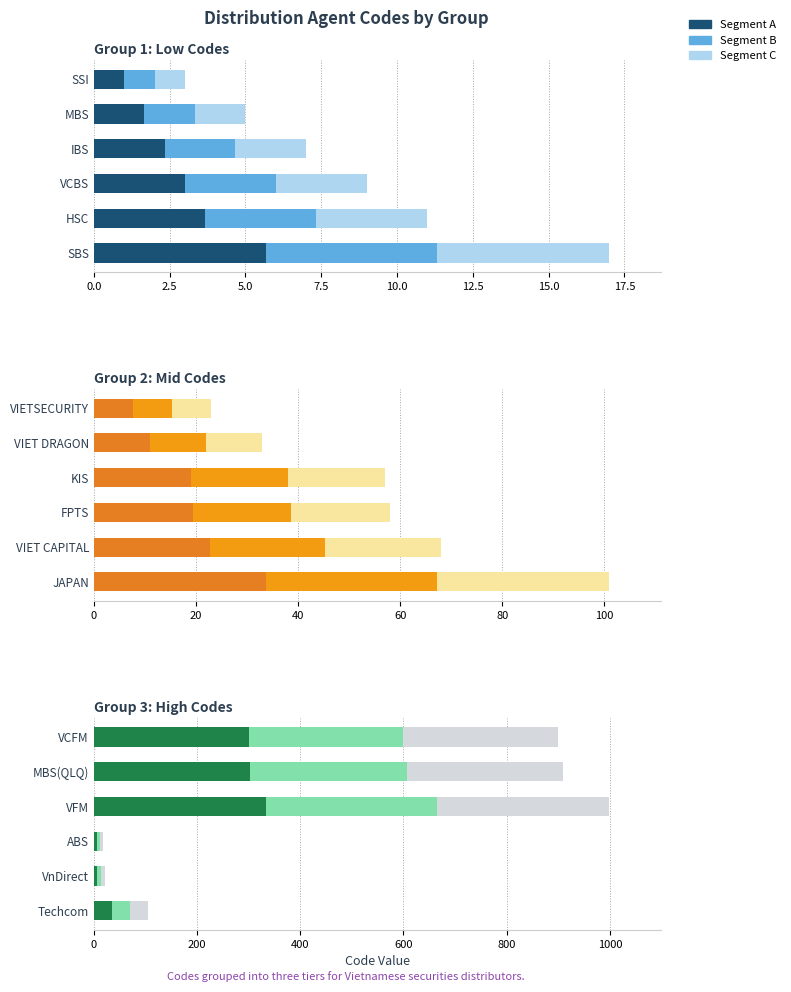

What is the sum of all Segment B values?

17.3